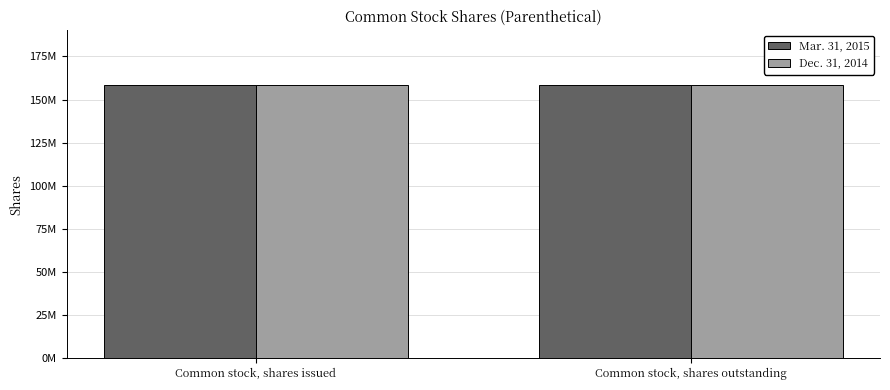

Reading right to left, what are all the values shown in this chart?

Mar. 31, 2015: 158492995	158492995
Dec. 31, 2014: 158201996	158201996